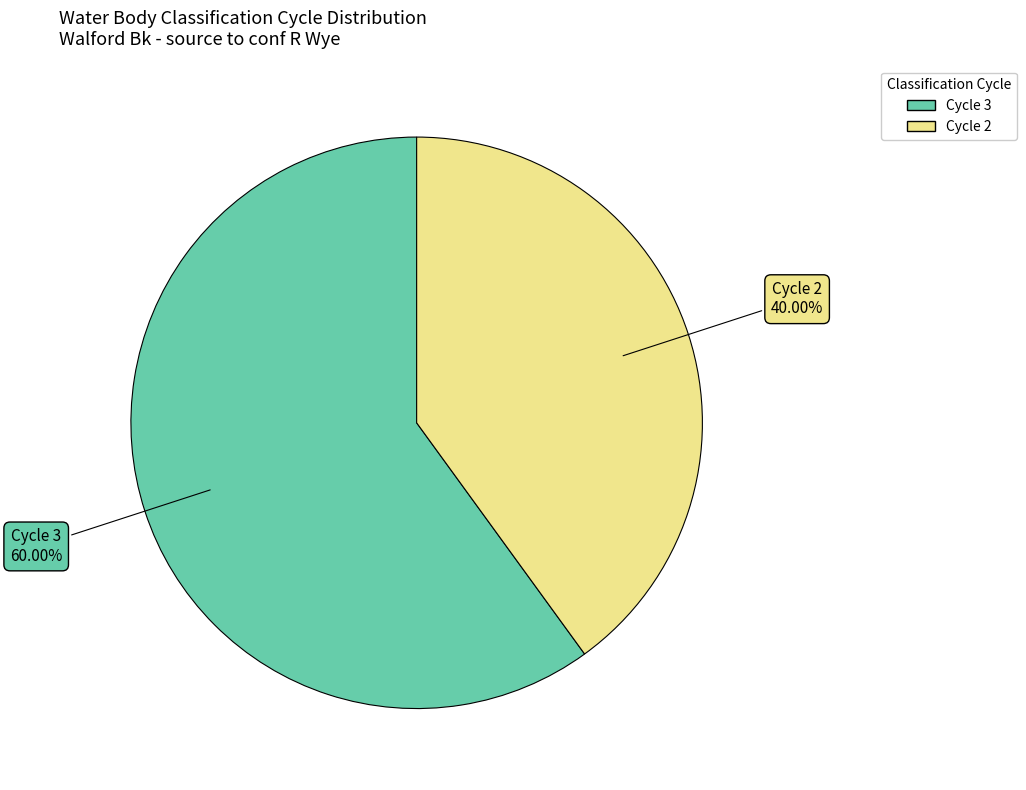

How many slices are in this pie chart?

2